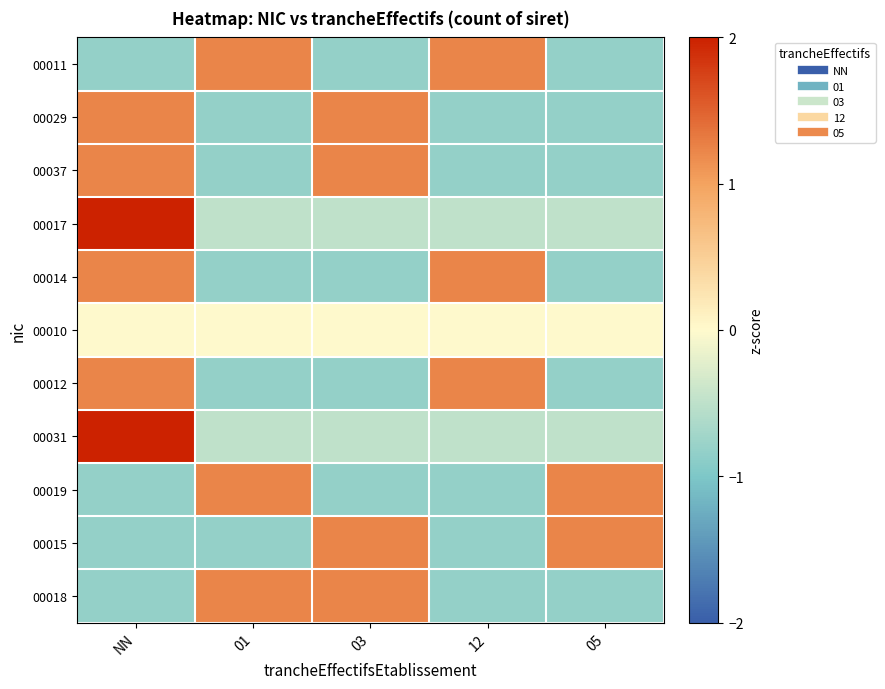

What is the spread (max minus min) of values at 03?

2.0